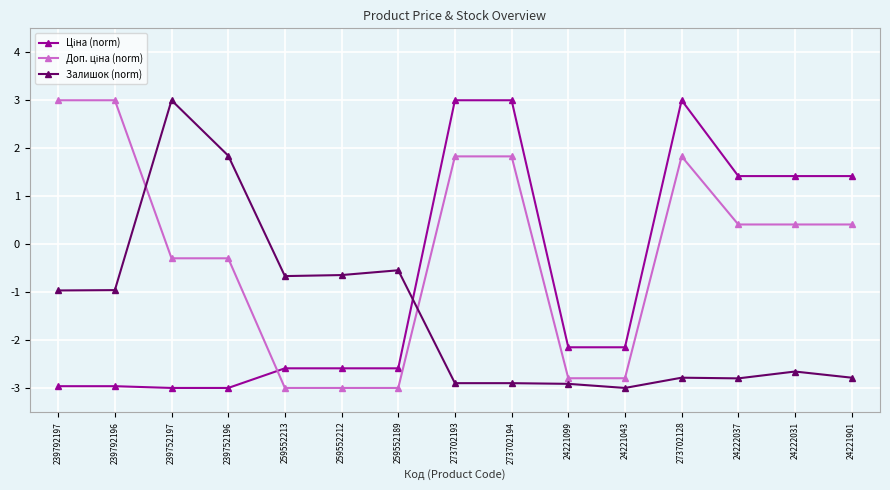

How many series are shown in this chart?

3